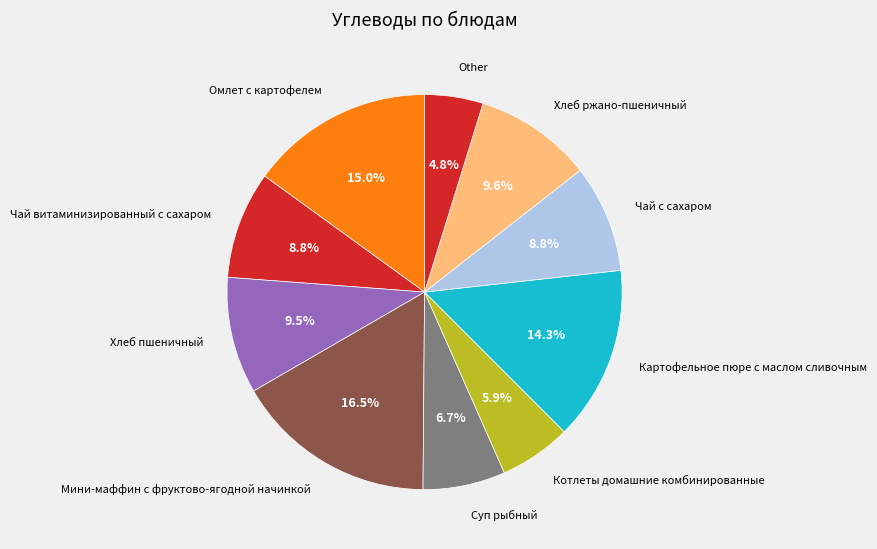

True or false: Котлеты домашние комбинированные accounts for 1% of the total.

False